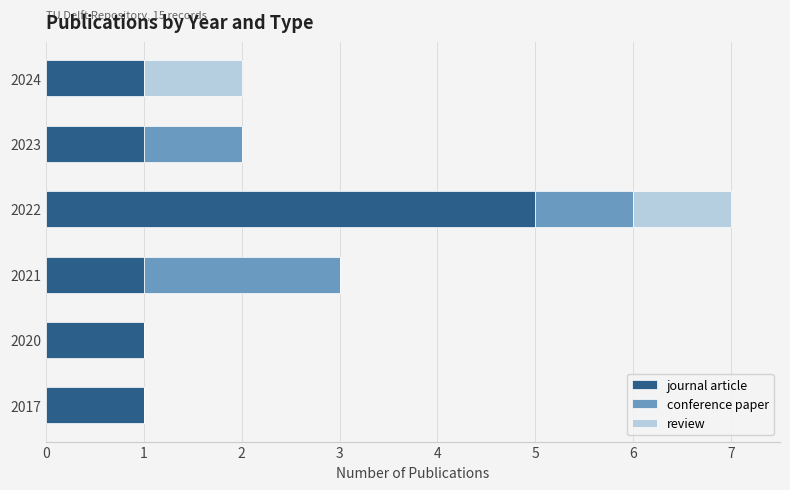

What is the sum of the journal article values at 2020 and 2022?

6